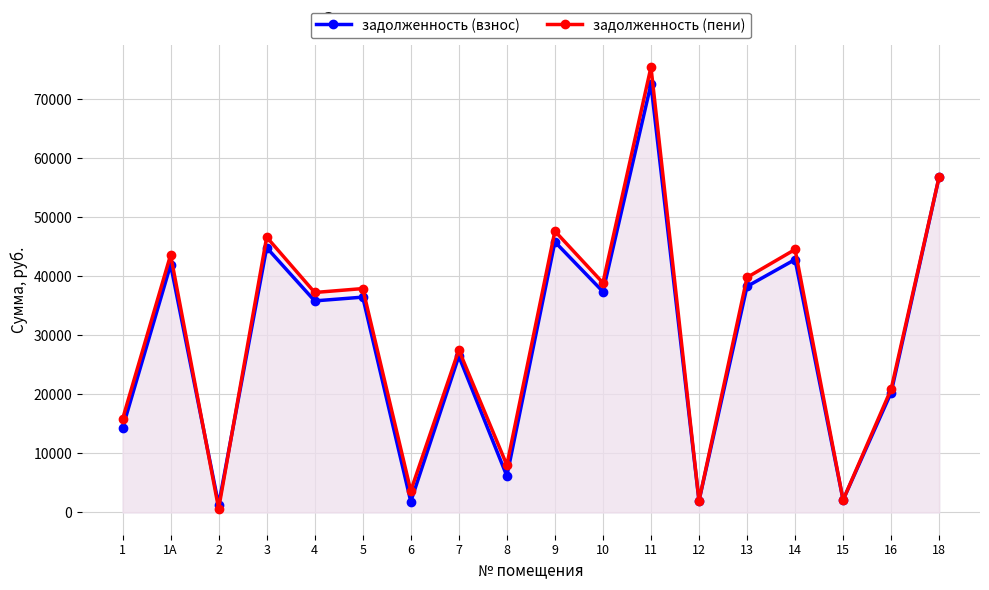

At how many categories does at least one series exceed 4974?

14